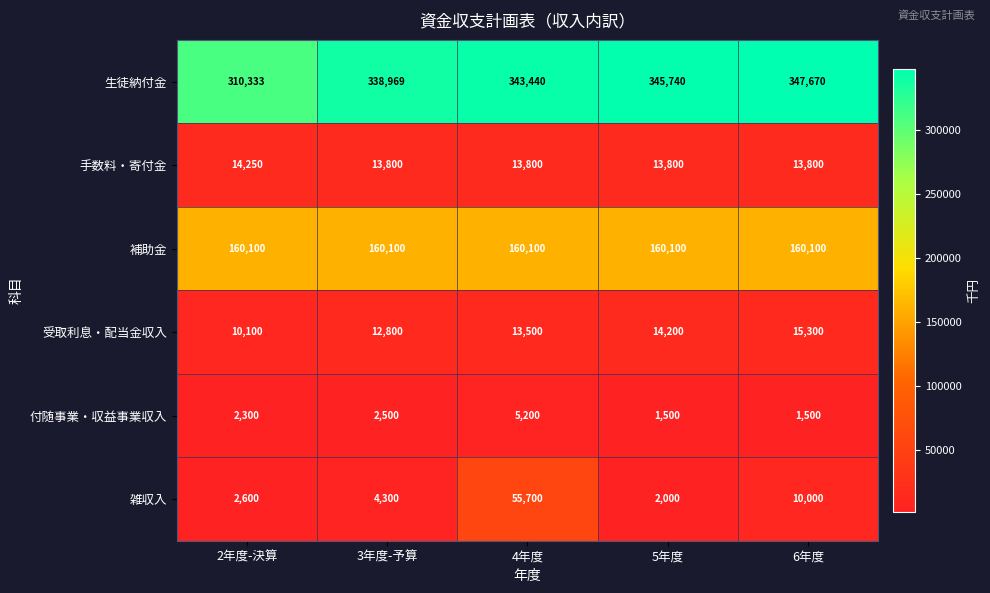

What is the maximum value for 生徒納付金?

347670